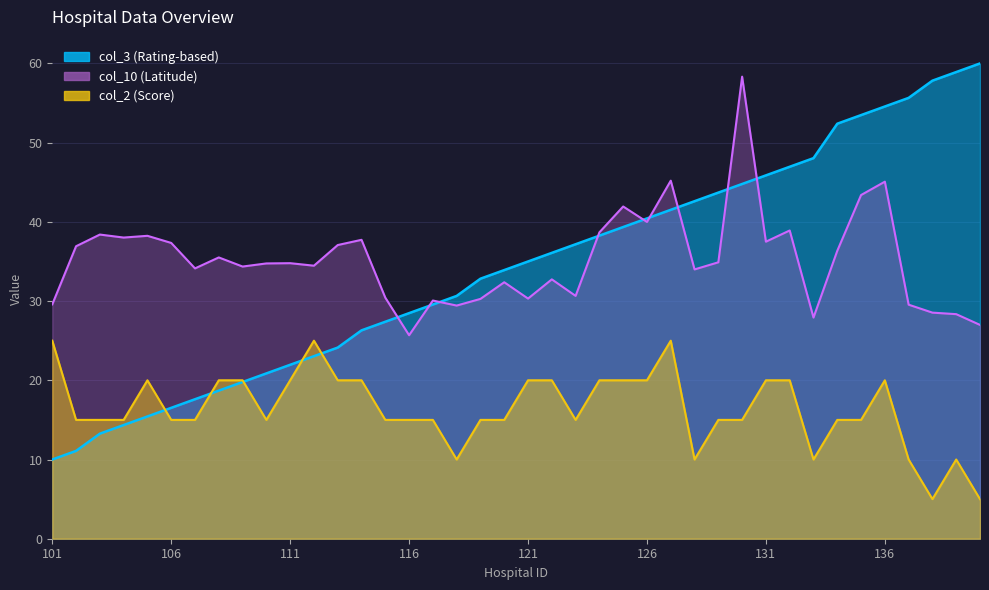

At which label does col_2 first exceed 15?

101